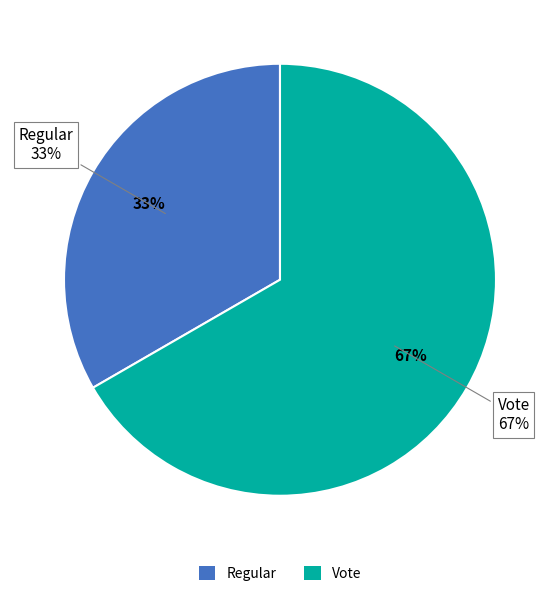

The Regular slice represents 33% of the pie. True or false?

True